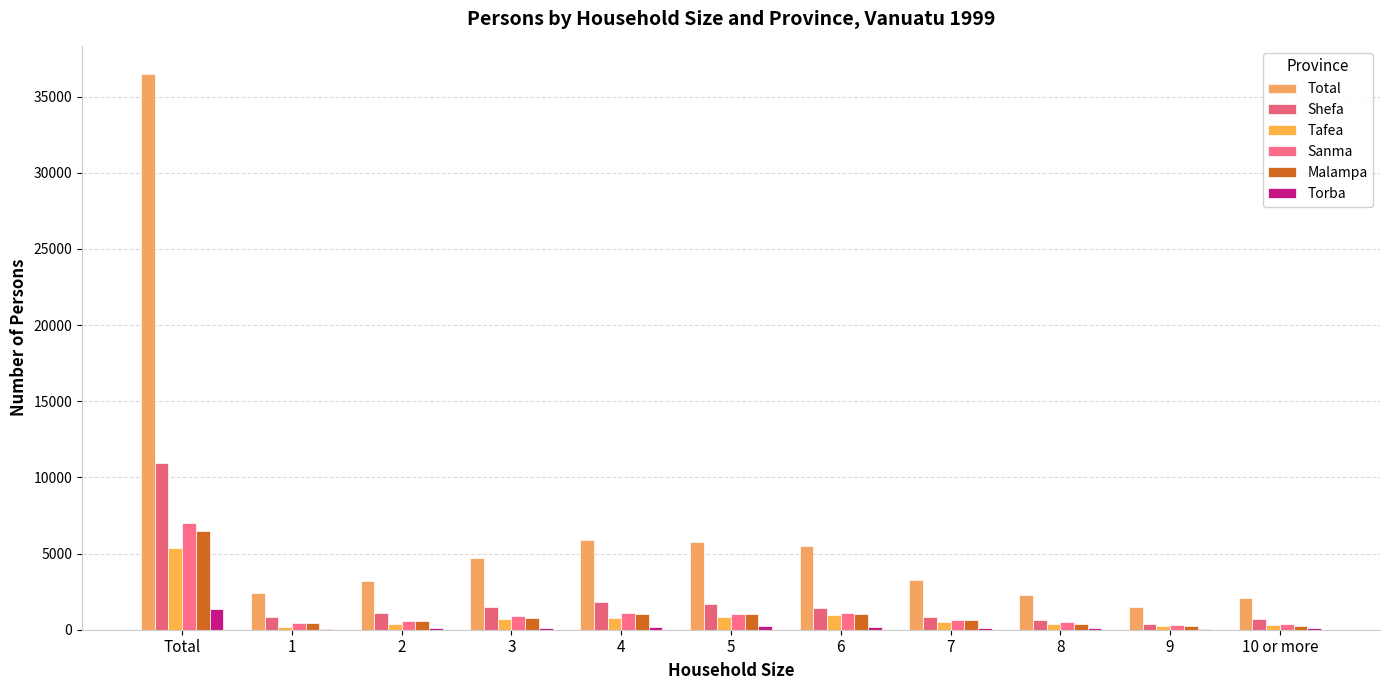

Does the chart contain stacked bars?

No